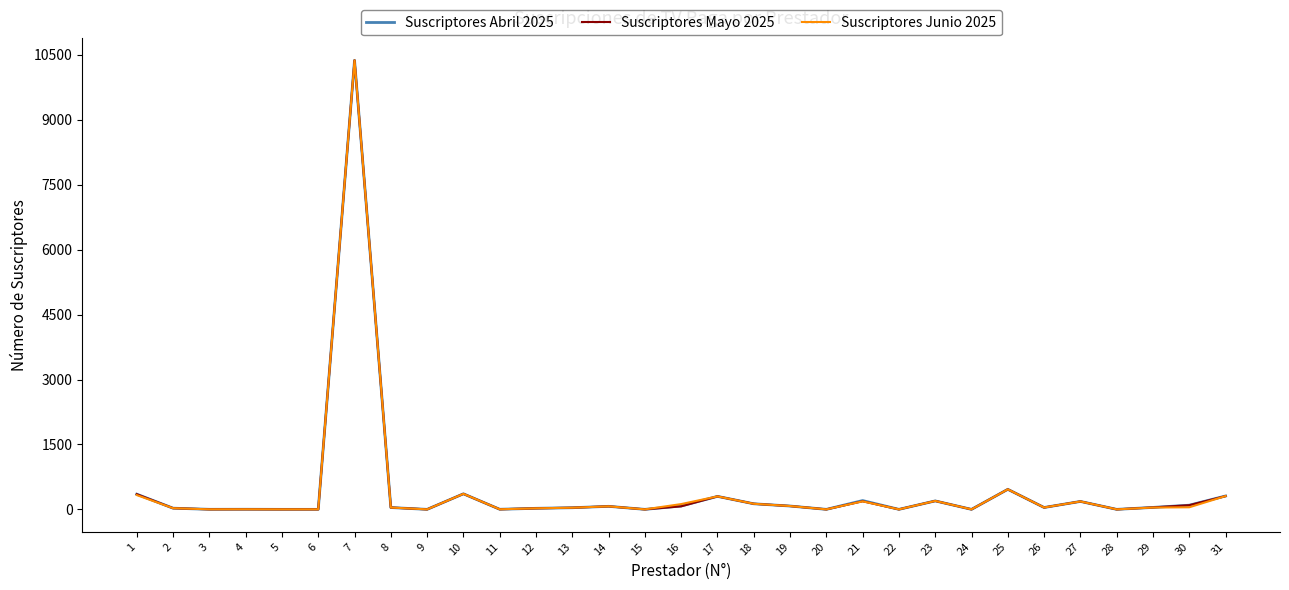

At which category is the sum across all series the highest?

7